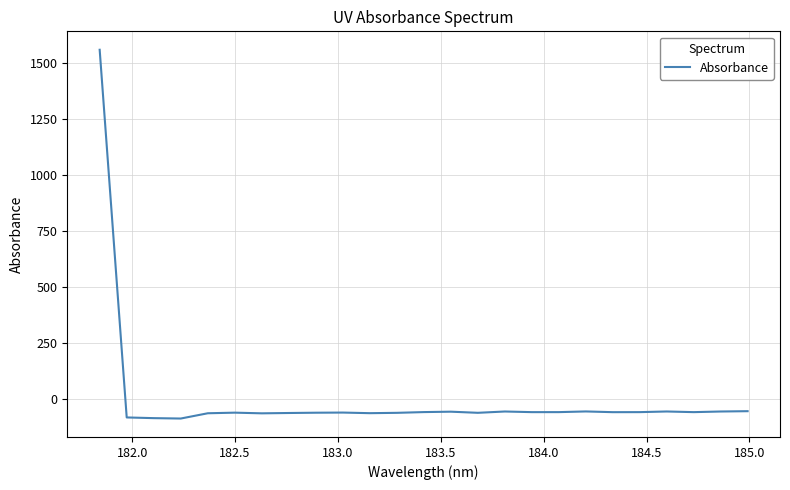

Is this an area chart (filled region under the line)?

No